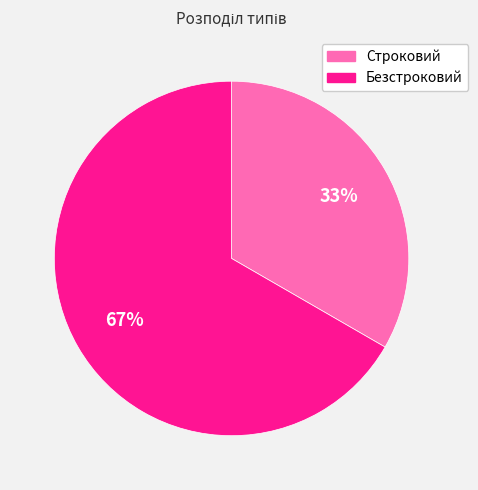

Which slice is the largest?

Безстроковий